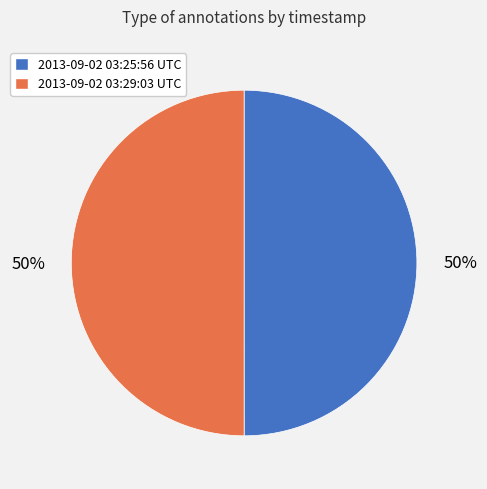

Do 2013-09-02 03:29:03 UTC and 2013-09-02 03:25:56 UTC together represent more than half of the pie?

Yes